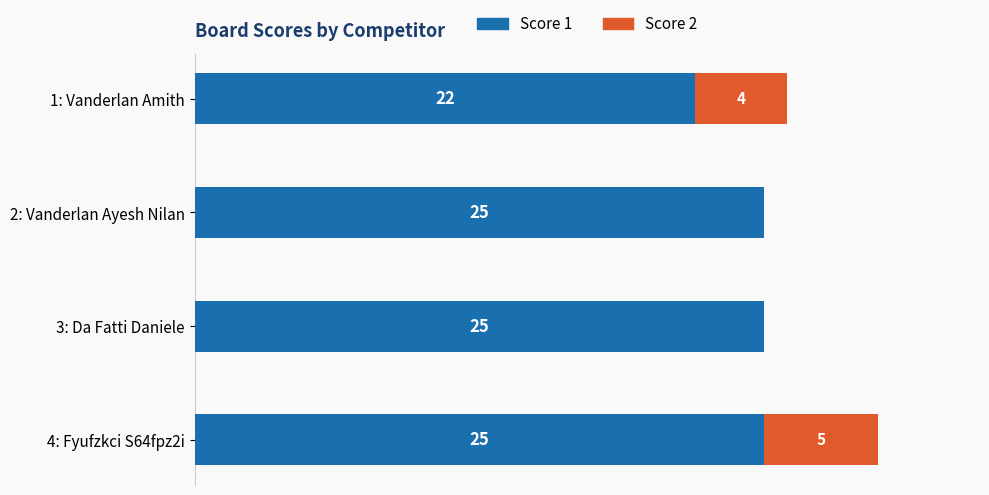

At which category is the sum across all series the highest?

4: Fyufzkci S64fpz2i